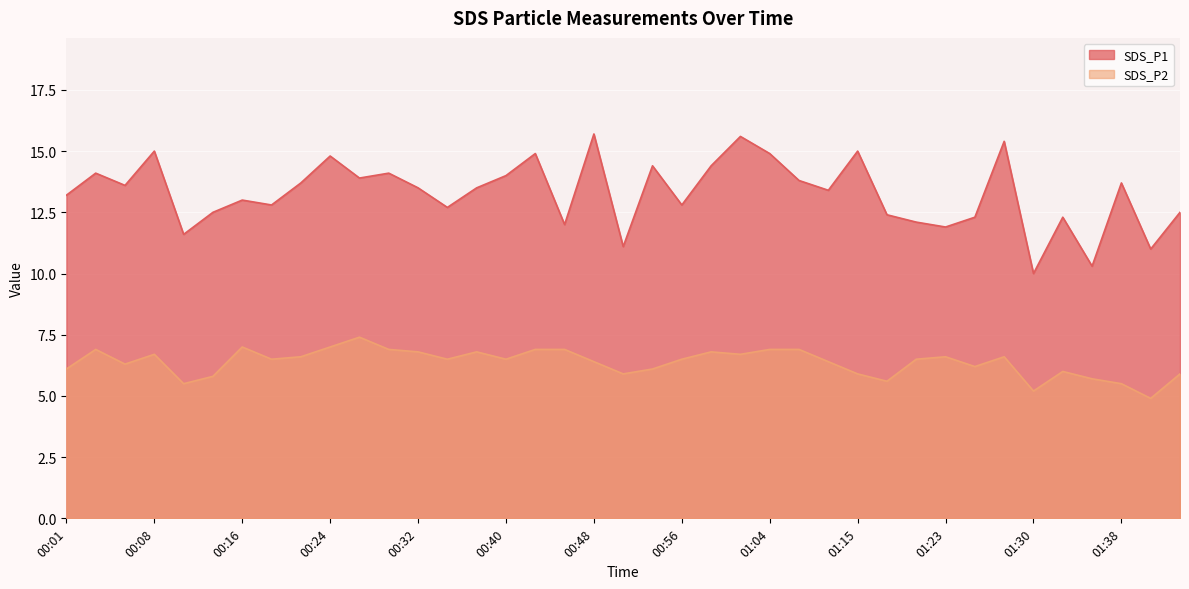

What position from the right is 00:35?

26